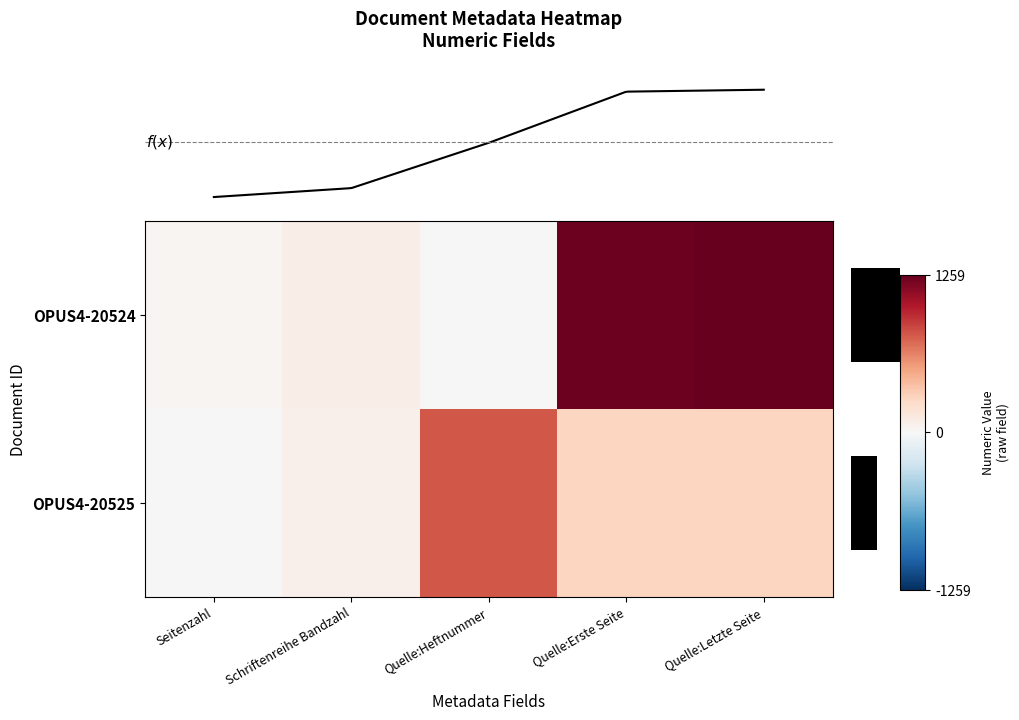

The value of OPUS4-20524 at Schriftenreihe Bandzahl is 115. True or false?

False